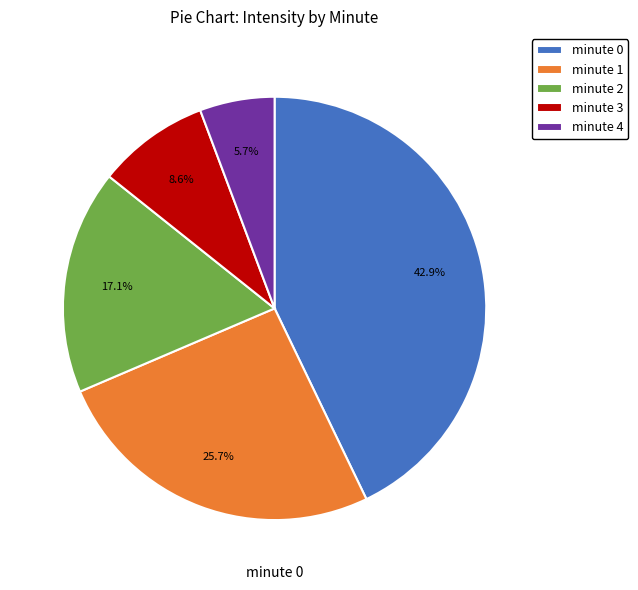

What is the smallest slice in the pie chart?

minute 4